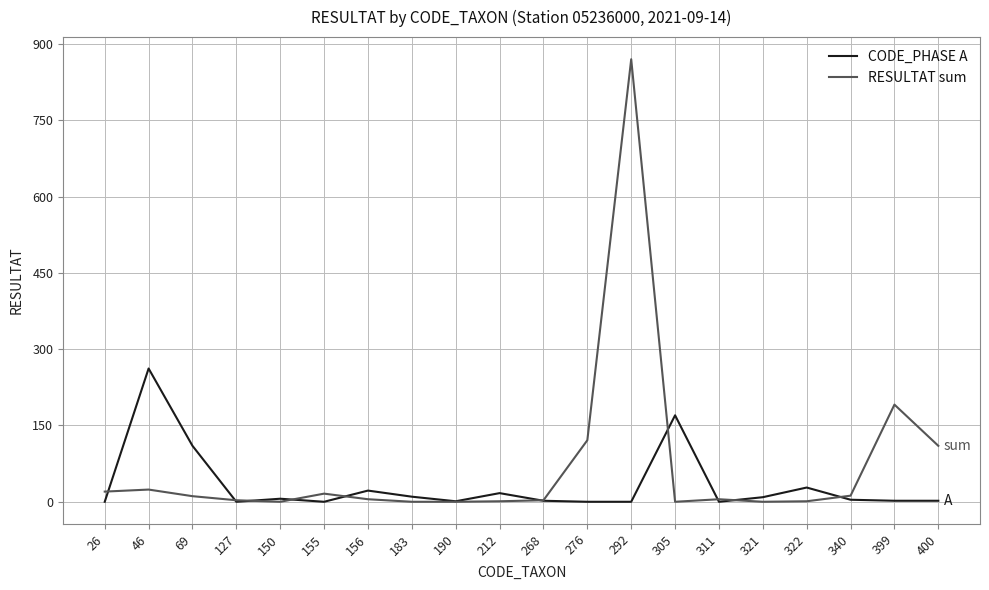

What is the total value across all series at 340?

16